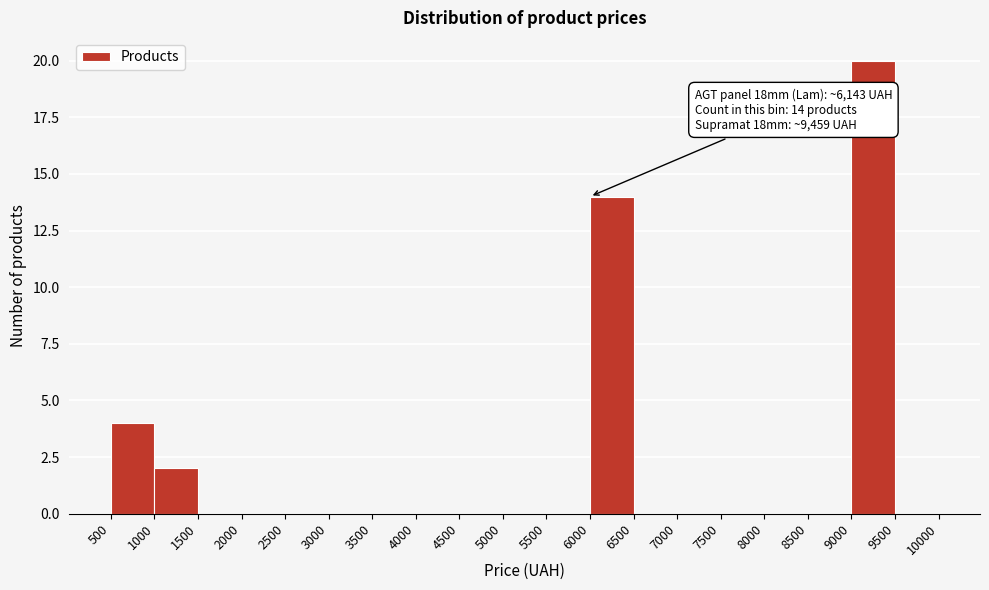

Over which range of the x-axis is the bar tallest?

9000 to 9500